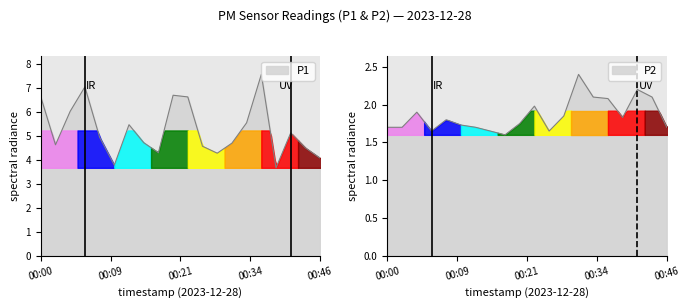

True or false: P1 has more than 1 points higher than both neighbors.

True